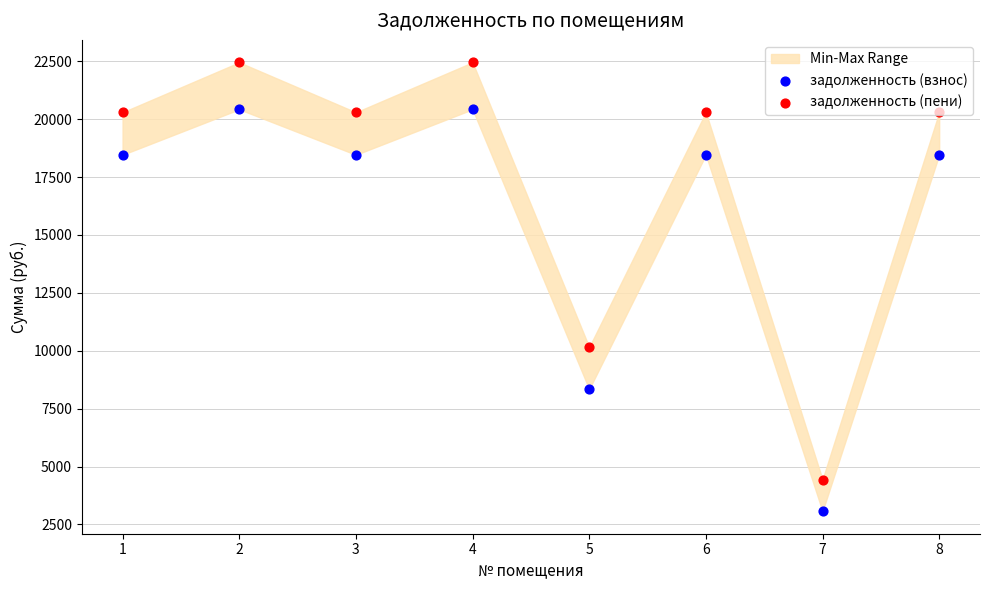

What is the total value across all series at 2?

42887.5